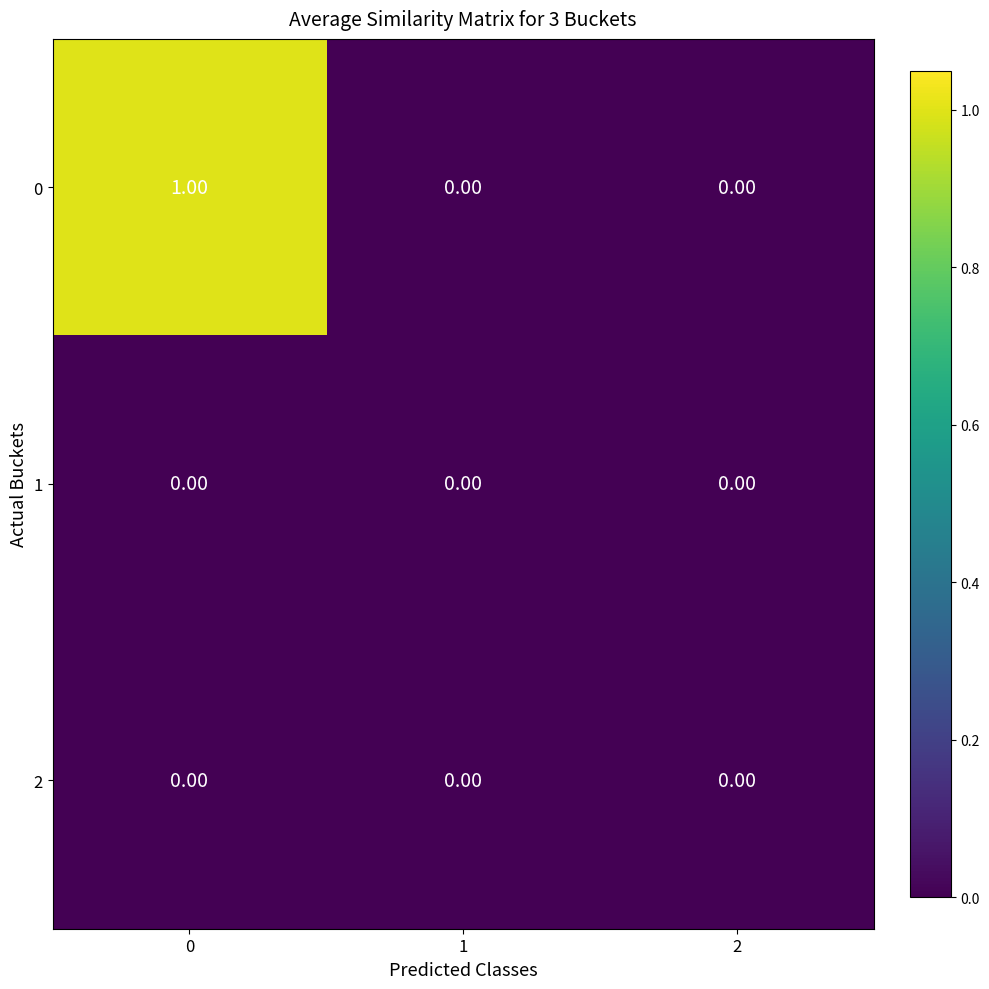

Reading right to left, what are all the values shown in this chart?

0: 2=0	1=0	0=1
1: 2=0	1=0	0=0
2: 2=0	1=0	0=0